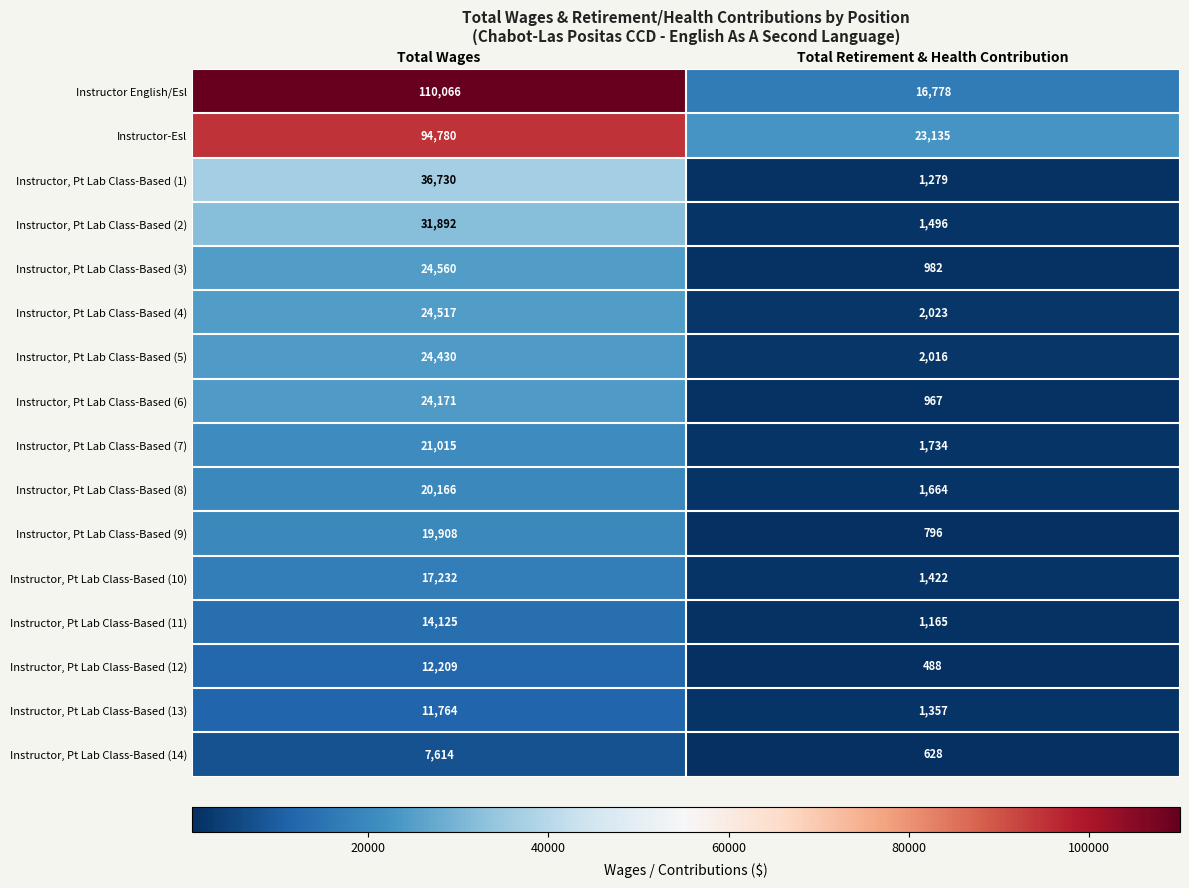

Between Total Wages and Total Retirement & Health Contribution, which series saw the biggest shift?

Instructor English/Esl